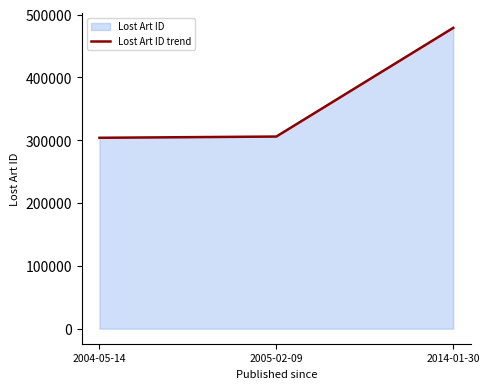

What is the smallest value displayed?

303917